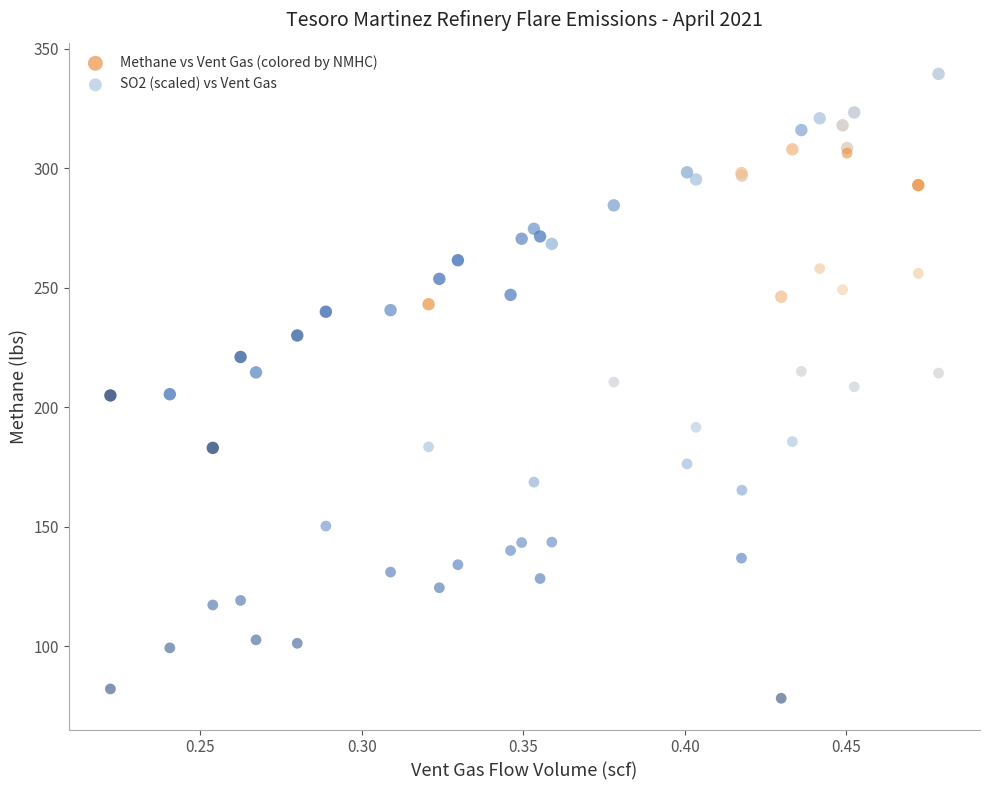

Which series has the widest spread of Y values?

SO2 (scaled) vs Vent Gas